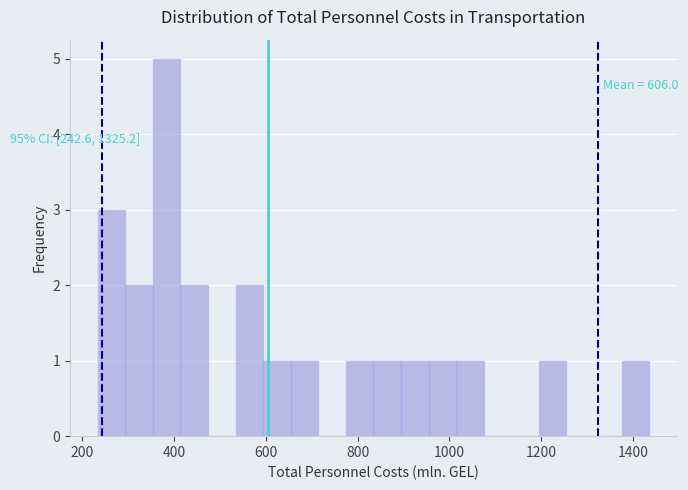

Around what value on the x-axis is the tallest bar? Give the approximate position of its centre, as read against the axis.

380